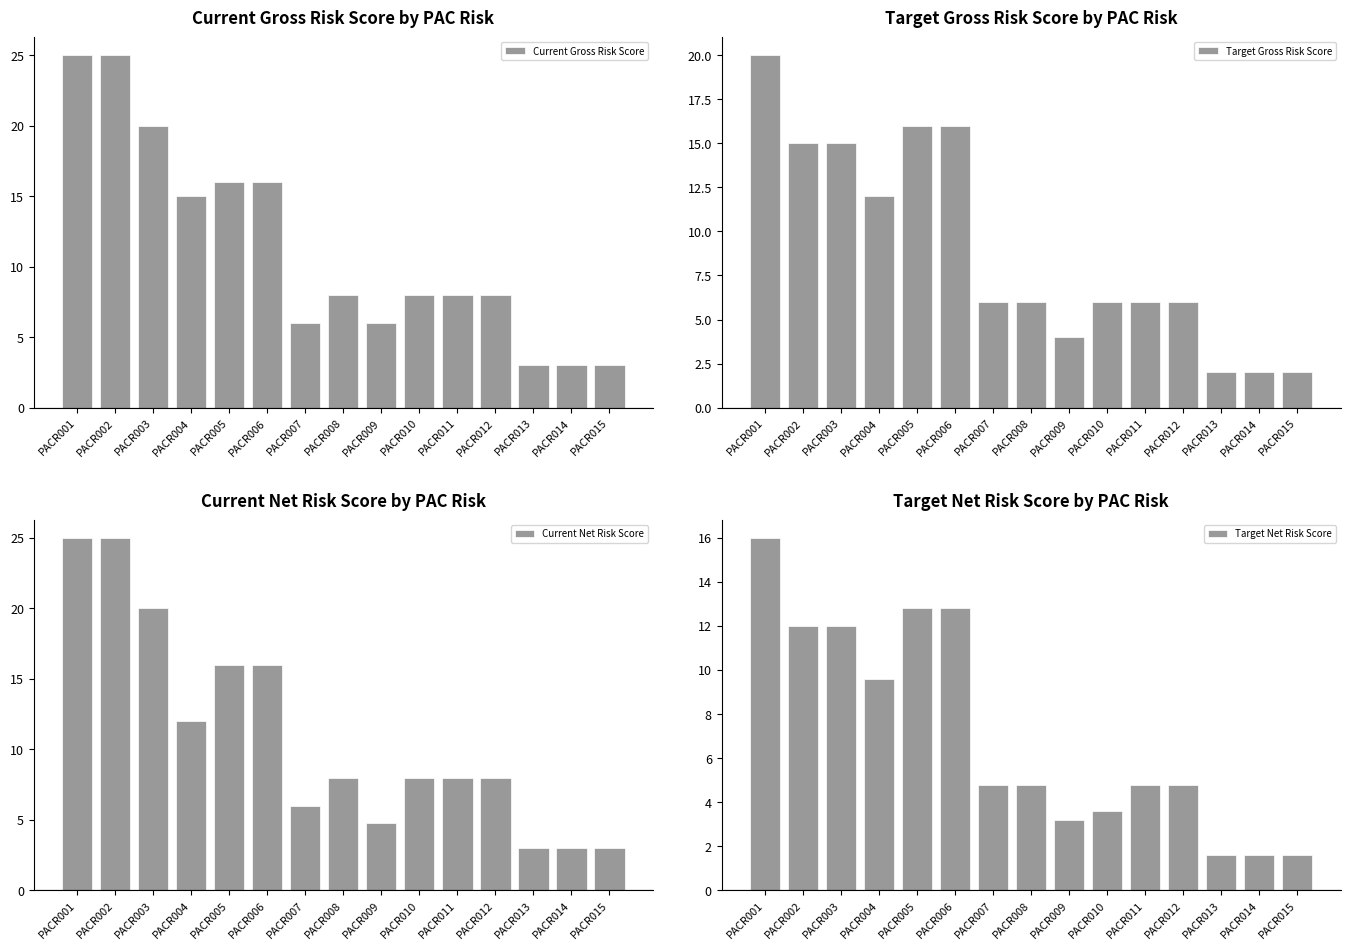

What is the total value across all series at PACR002?

77.0